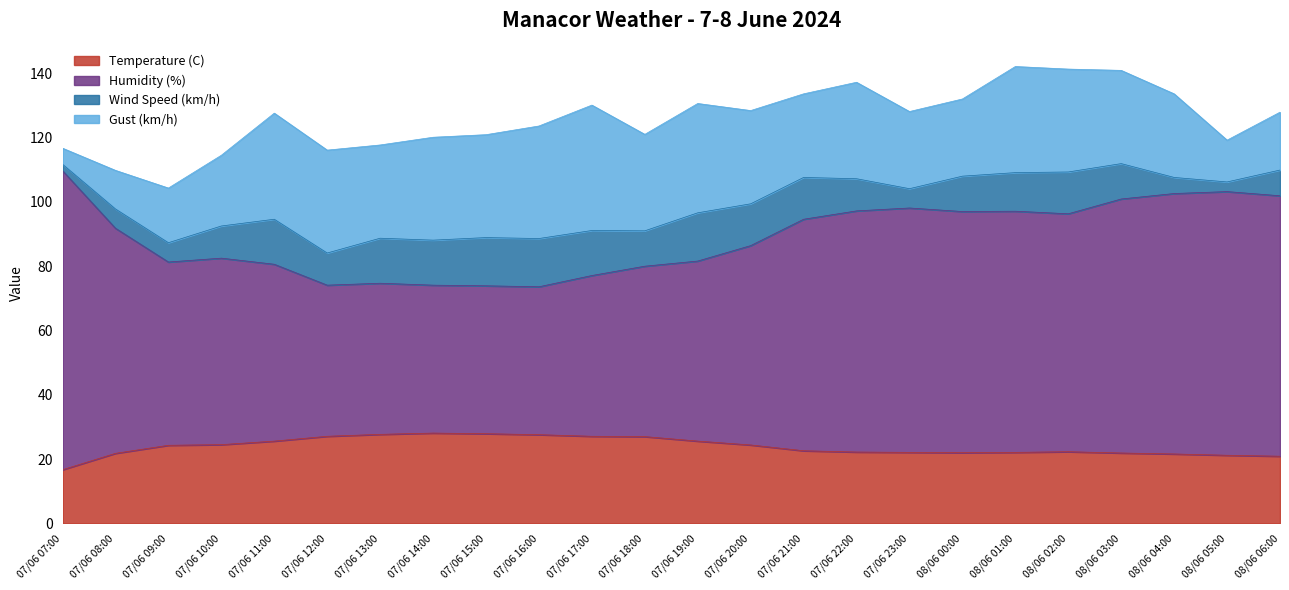

What is the difference between the maximum and minimum values in the Temperature (C) series?

11.4